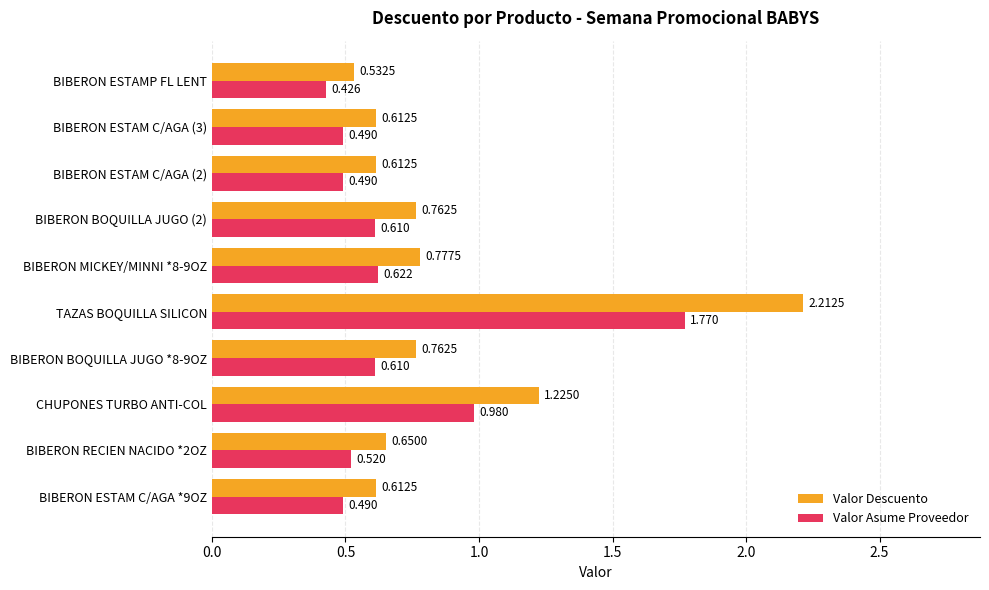

Which series has the largest range (max minus min)?

Valor Descuento